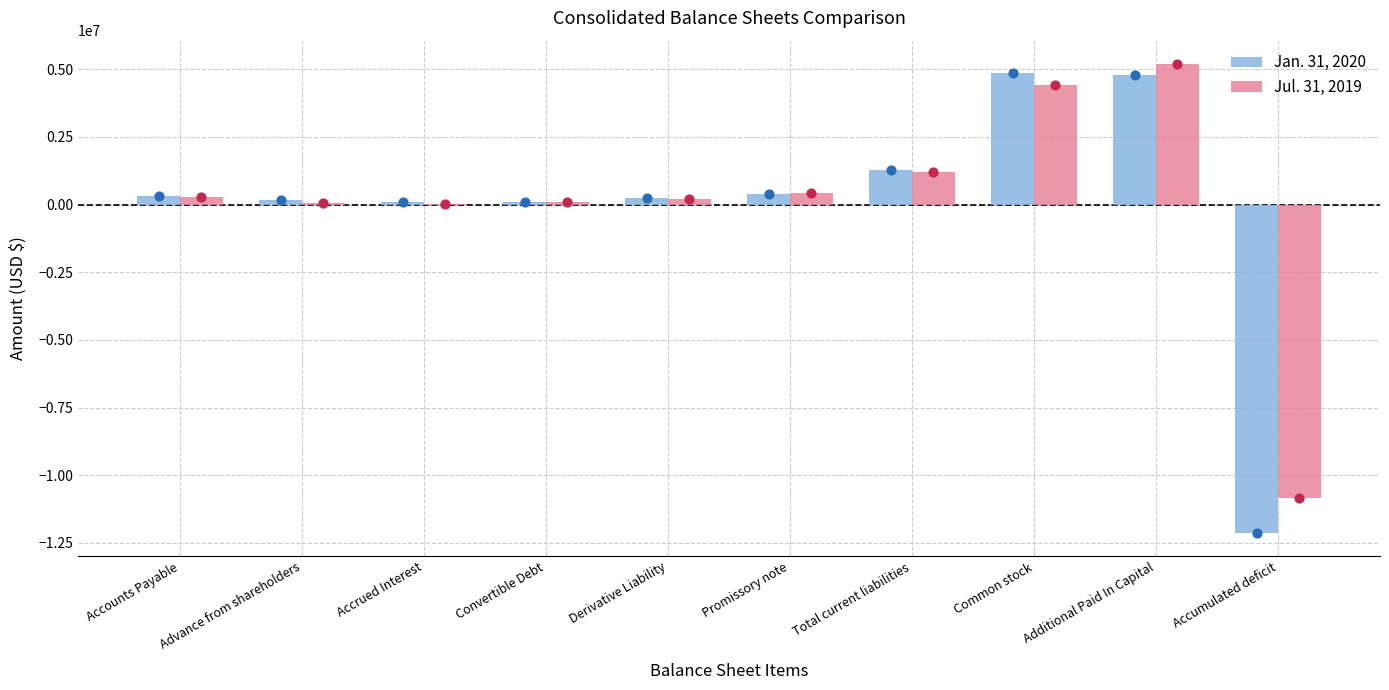

Is the value of Jan. 31, 2020 at Derivative Liability greater than the value of Jul. 31, 2019 at Accrued Interest?

Yes